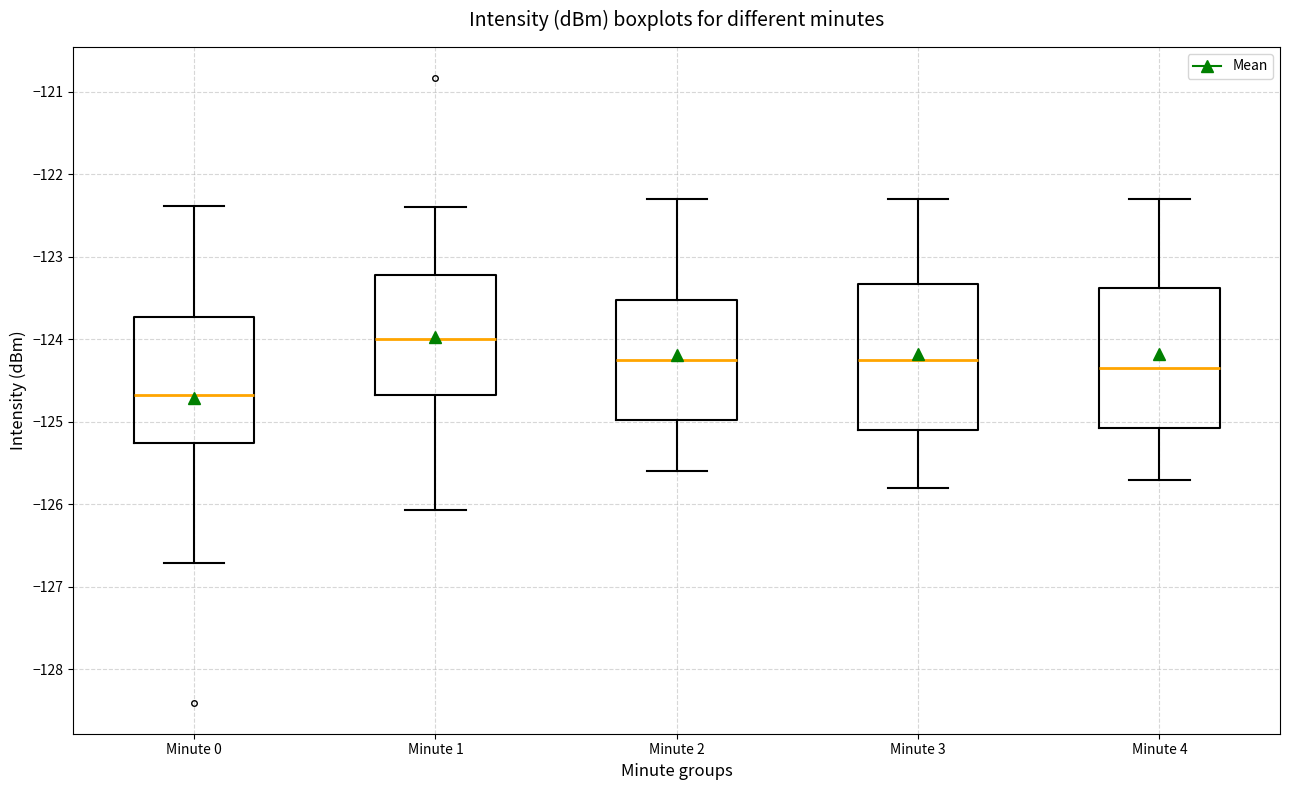

Which box has the lowest median line?

Minute 0